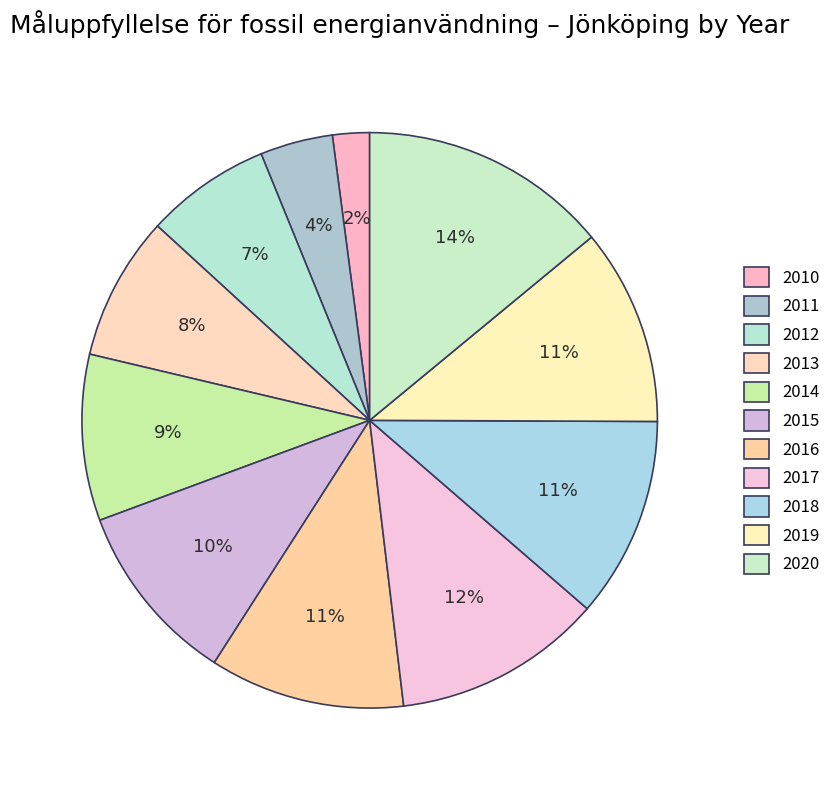

To the nearest percent, what portion does 2016 represent?

11%